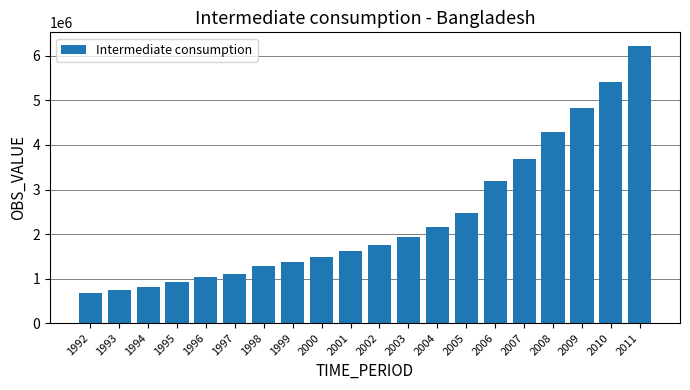

What is the minimum value shown in the chart?

684180